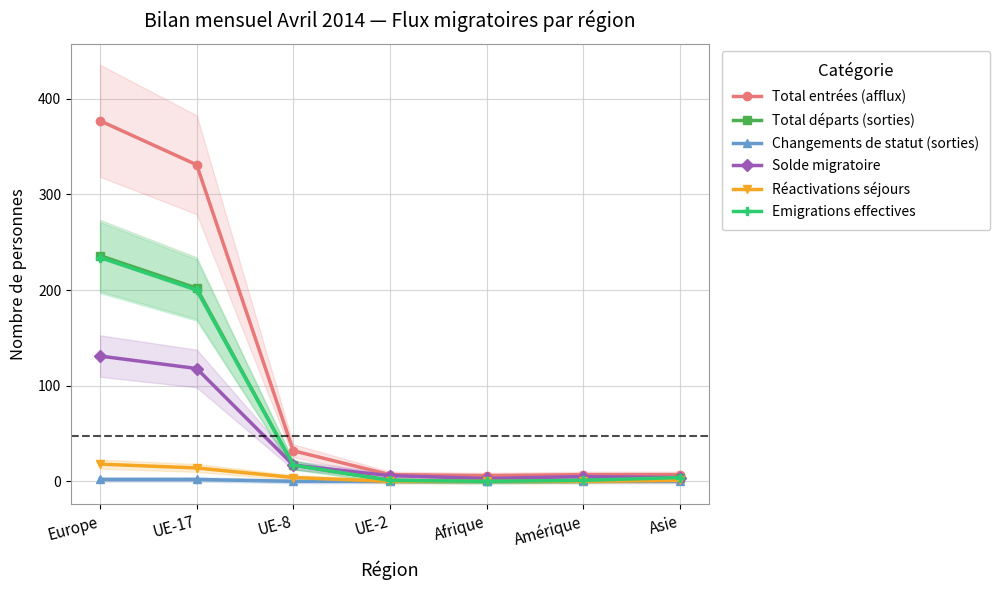

Which series has the widest spread of values?

Total entrées (afflux)